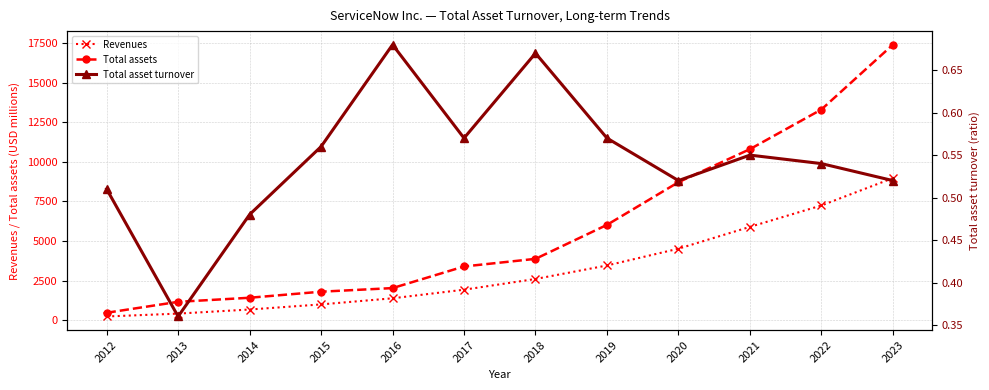

At which label is Revenues closest to 4607?

2020